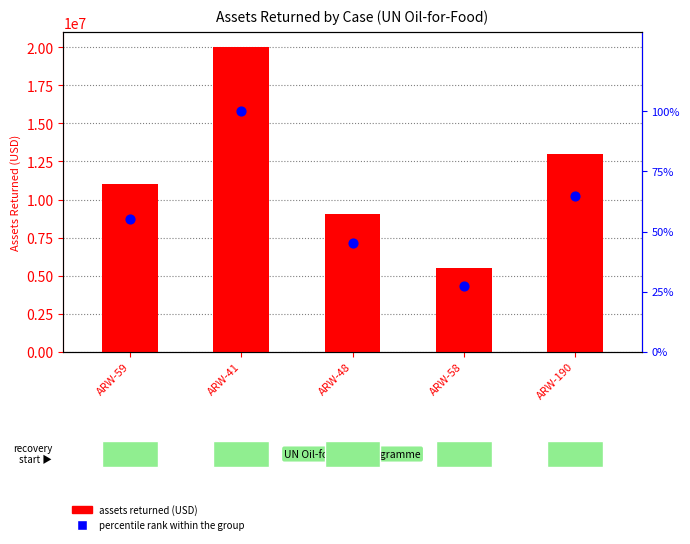

Is the value of percentile rank within the group at ARW-58 greater than the value of assets returned (USD) at ARW-190?

No